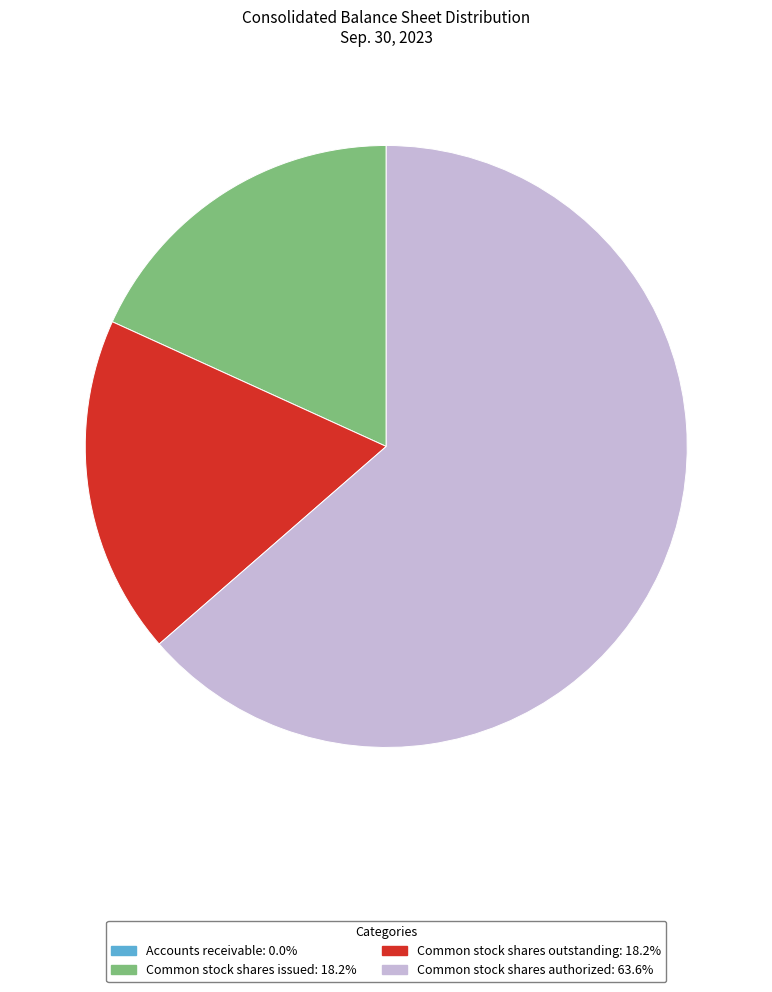

Which slice is the largest?

Common stock shares authorized